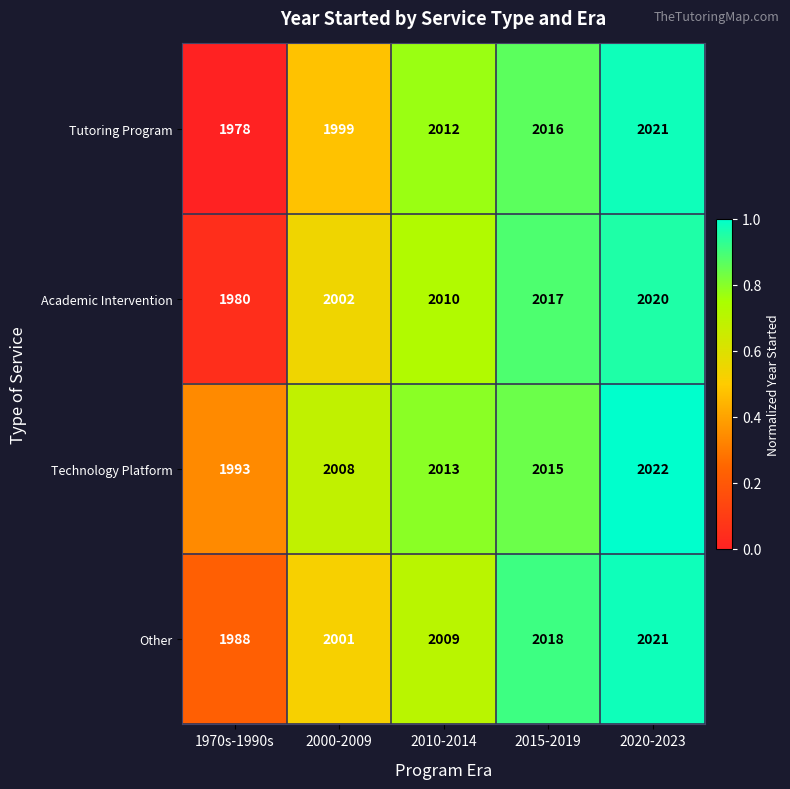

The Technology Platform series shows 2008 at 2000-2009. True or false?

True